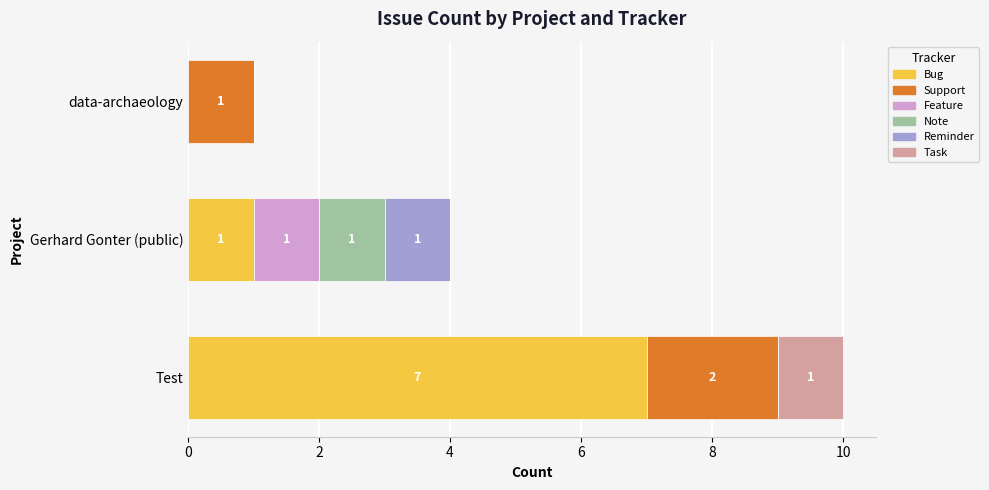

At which label does Bug reach its peak?

Test